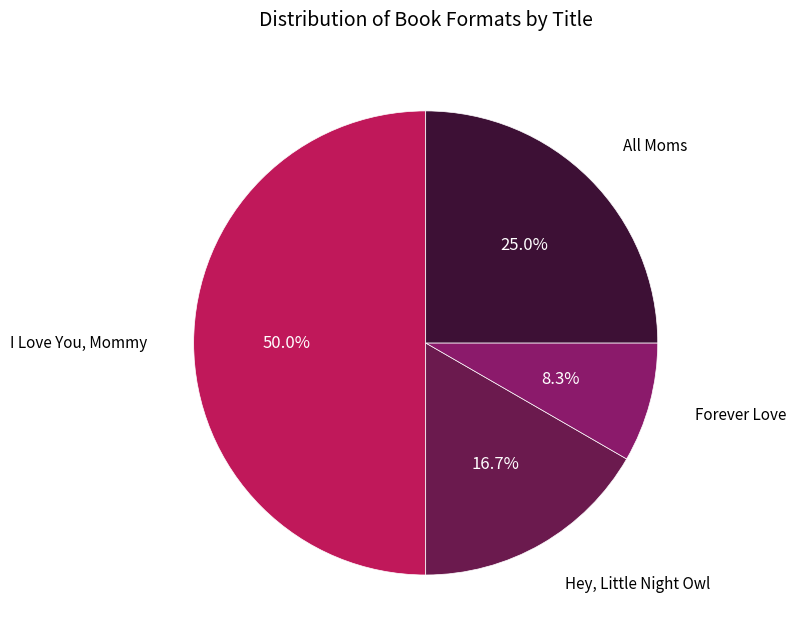

How many slices are in this pie chart?

4